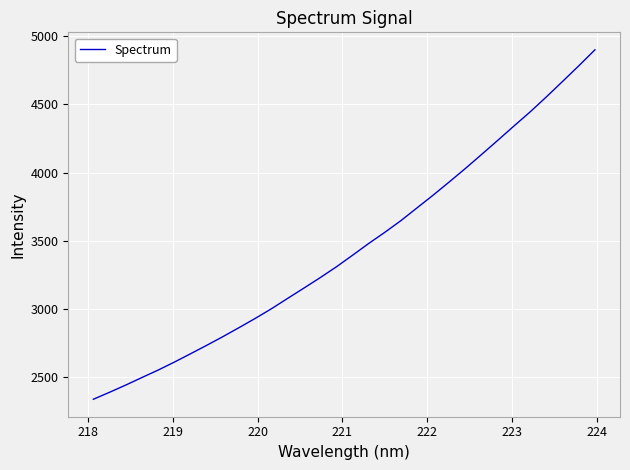

What is the difference between the maximum and minimum values?

2562.3